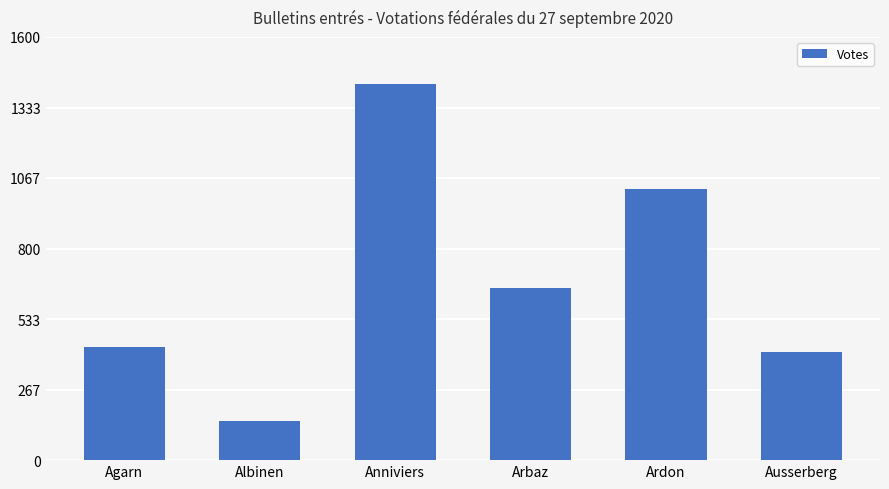

How many data points does each series have?

6